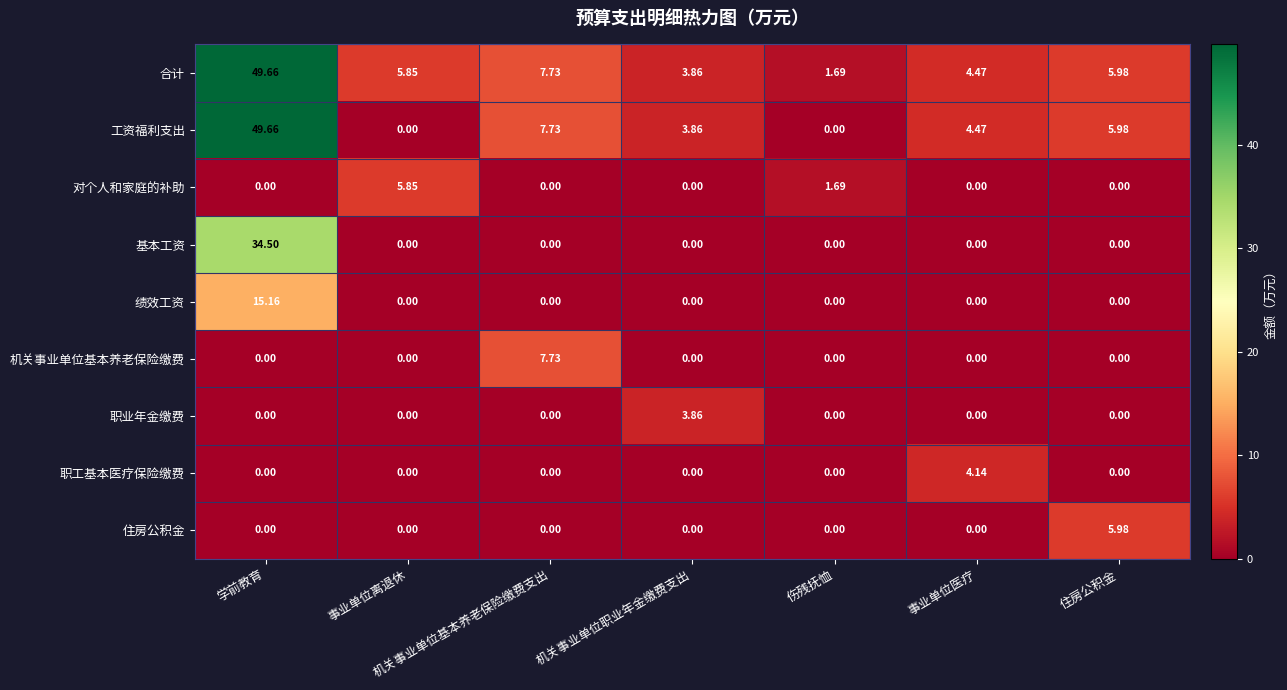

At which category does the chart reach its peak across all series?

学前教育